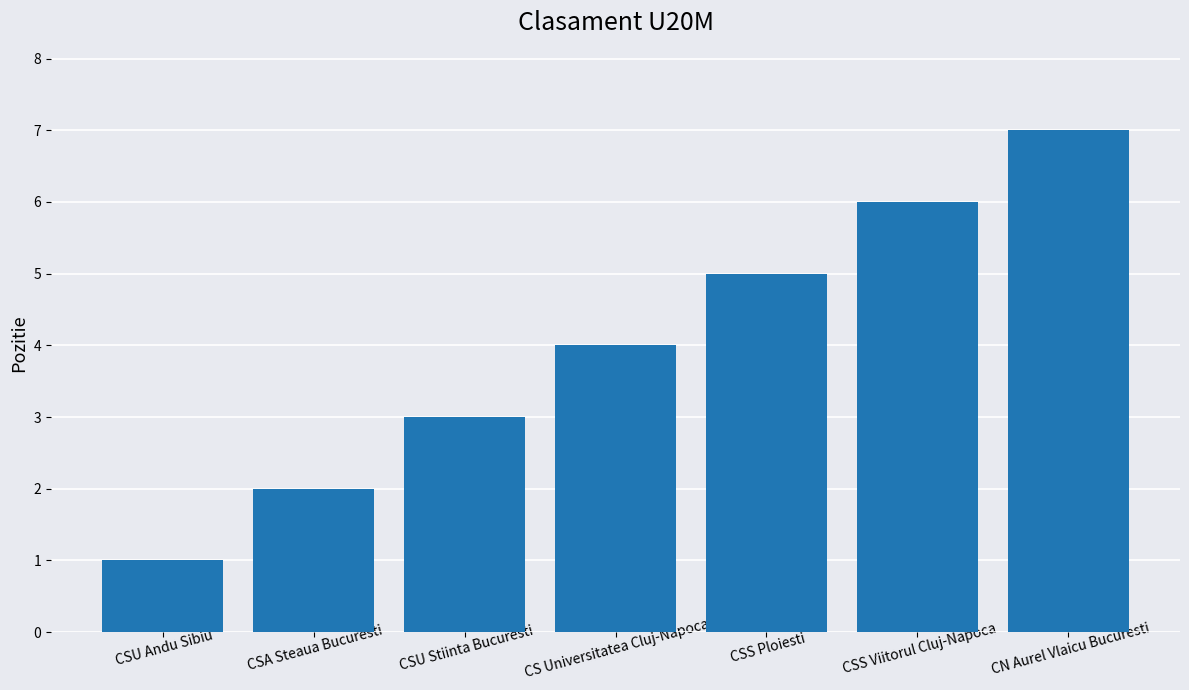

What is the label of the 3rd bar from the left?

CSU Stiinta Bucuresti